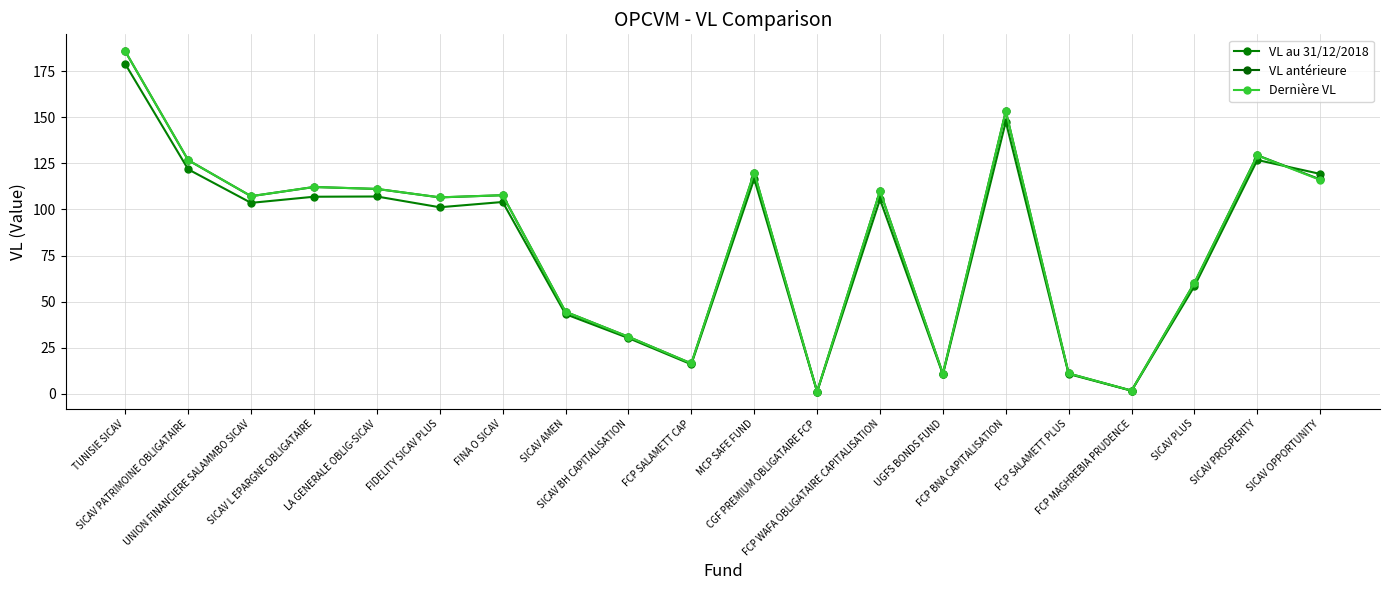

How many series are shown in this chart?

3